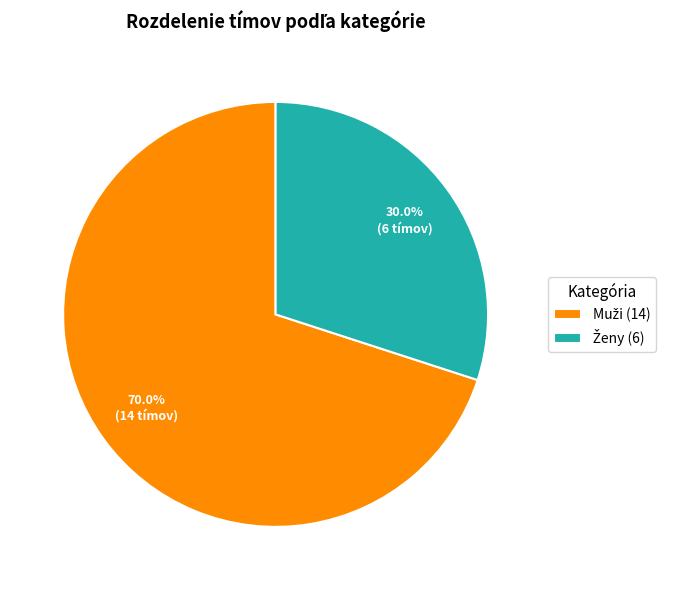

Is there any slice that represents more than half of the pie?

Yes